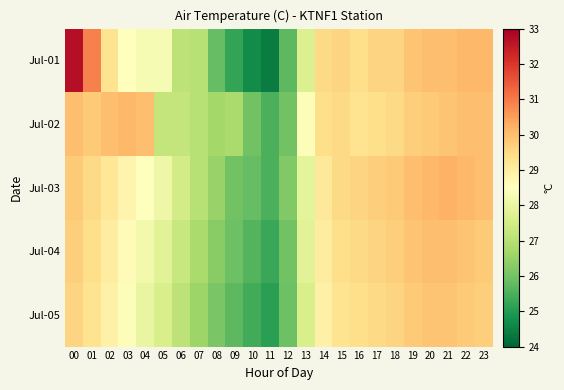

Reading left to right, what are all the values shown in this chart?

Jul-01: 00=32.7	01=30.9	02=29.3	03=28.5	04=28.3	05=28.3	06=27.1	07=27.0	08=25.8	09=25.2	10=24.7	11=24.4	12=25.7	13=27.7	14=29.5	15=29.6	16=29.4	17=29.6	18=29.6	19=29.9	20=30.0	21=30.0	22=30.1	23=30.1
Jul-02: 00=30.0	01=29.8	02=30.0	03=30.1	04=30.0	05=27.2	06=27.2	07=27.0	08=26.7	09=26.8	10=26.0	11=25.5	12=26.0	13=28.4	14=29.4	15=29.5	16=29.3	17=29.4	18=29.5	19=29.7	20=29.8	21=29.9	22=30.0	23=30.0
Jul-03: 00=29.8	01=29.5	02=29.2	03=28.8	04=28.5	05=28.1	06=27.5	07=27.0	08=26.5	09=26.0	10=25.8	11=25.5	12=26.2	13=27.9	14=29.1	15=29.5	16=29.6	17=29.7	18=29.8	19=30.0	20=30.1	21=30.2	22=30.1	23=30.0
Jul-04: 00=29.7	01=29.4	02=29.0	03=28.6	04=28.2	05=27.8	06=27.3	07=26.8	08=26.3	09=25.9	10=25.6	11=25.3	12=26.0	13=27.8	14=29.0	15=29.4	16=29.5	17=29.6	18=29.7	19=29.9	20=30.0	21=30.0	22=29.9	23=29.8
Jul-05: 00=29.6	01=29.3	02=28.9	03=28.4	04=28.0	05=27.6	06=27.1	07=26.6	08=26.1	09=25.7	10=25.4	11=25.1	12=25.9	13=27.6	14=28.9	15=29.3	16=29.4	17=29.5	18=29.6	19=29.8	20=29.9	21=29.9	22=29.8	23=29.7